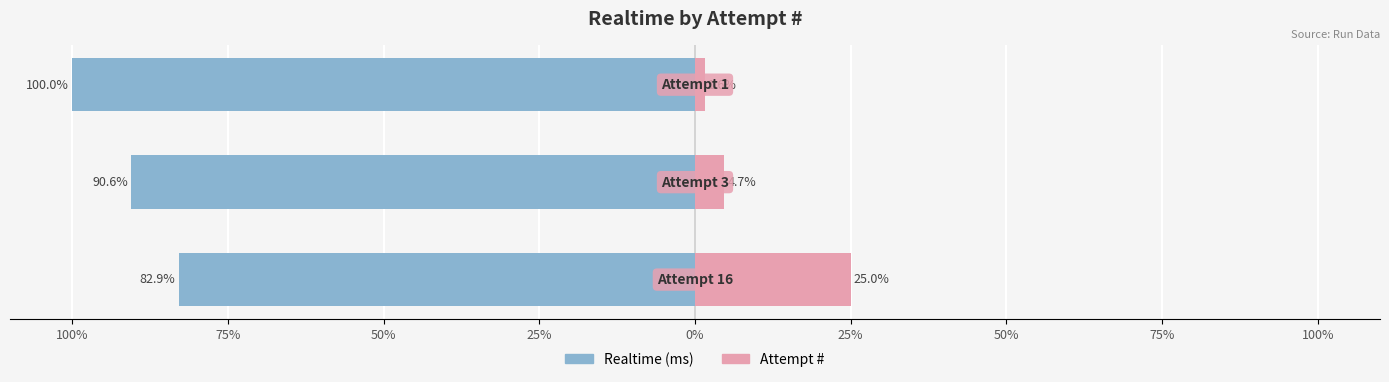

What is the difference between the maximum and minimum values in the Attempt # series?

23.4